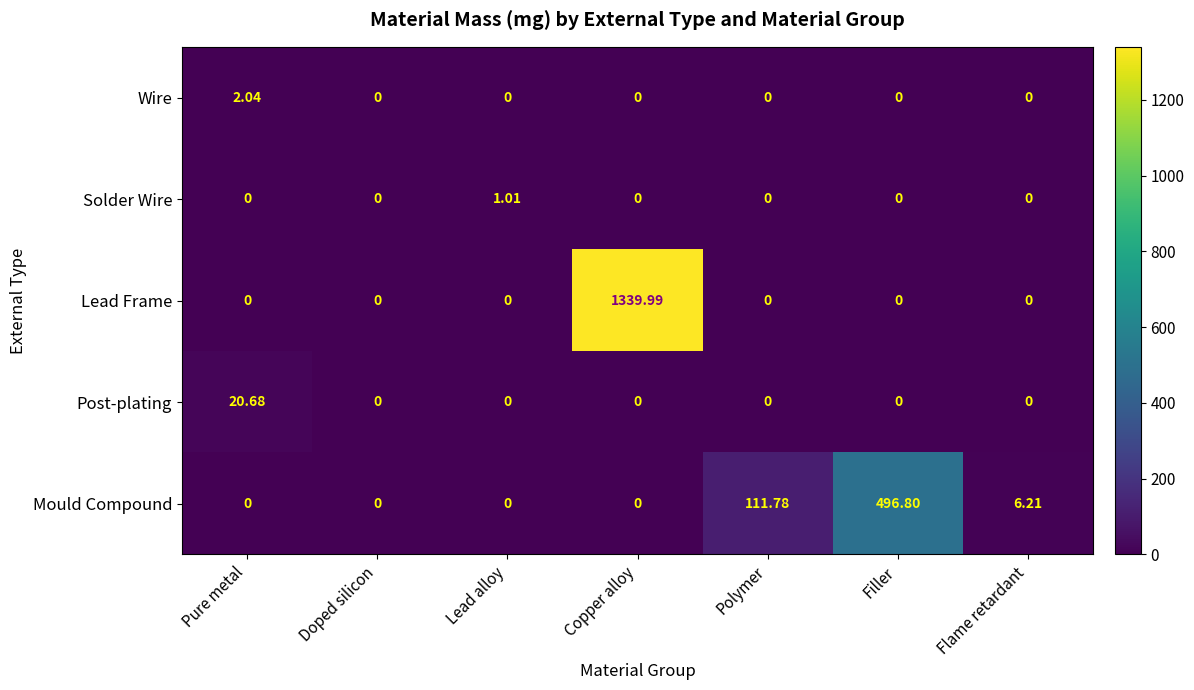

At which category does the chart reach its peak across all series?

Copper alloy